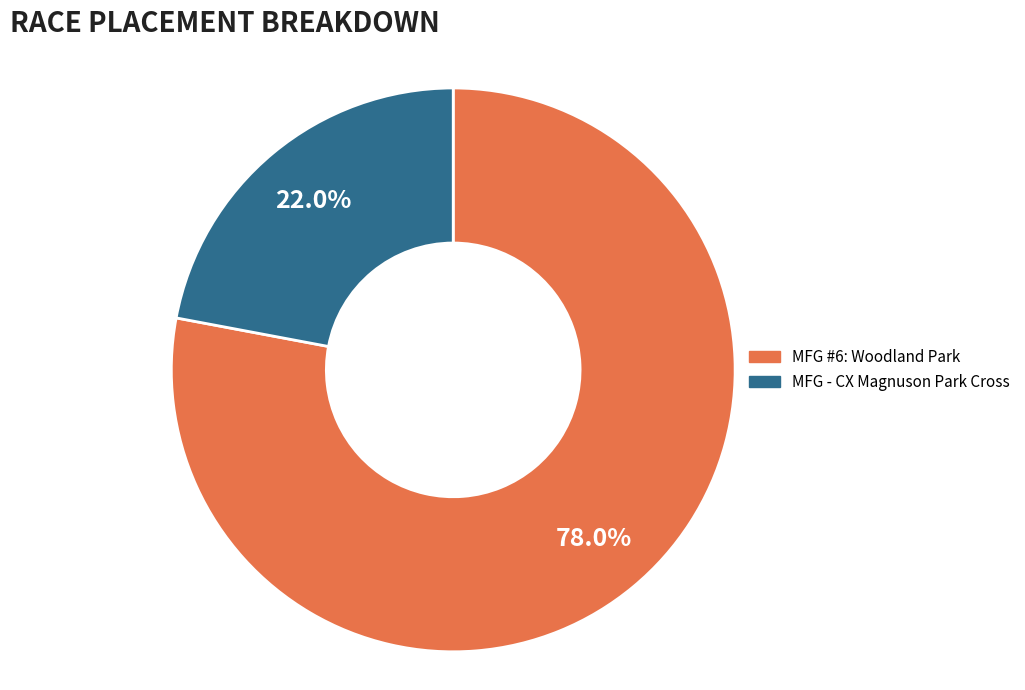

To the nearest percent, what is the combined percentage of MFG #6: Woodland Park and MFG - CX Magnuson Park Cross?

100%